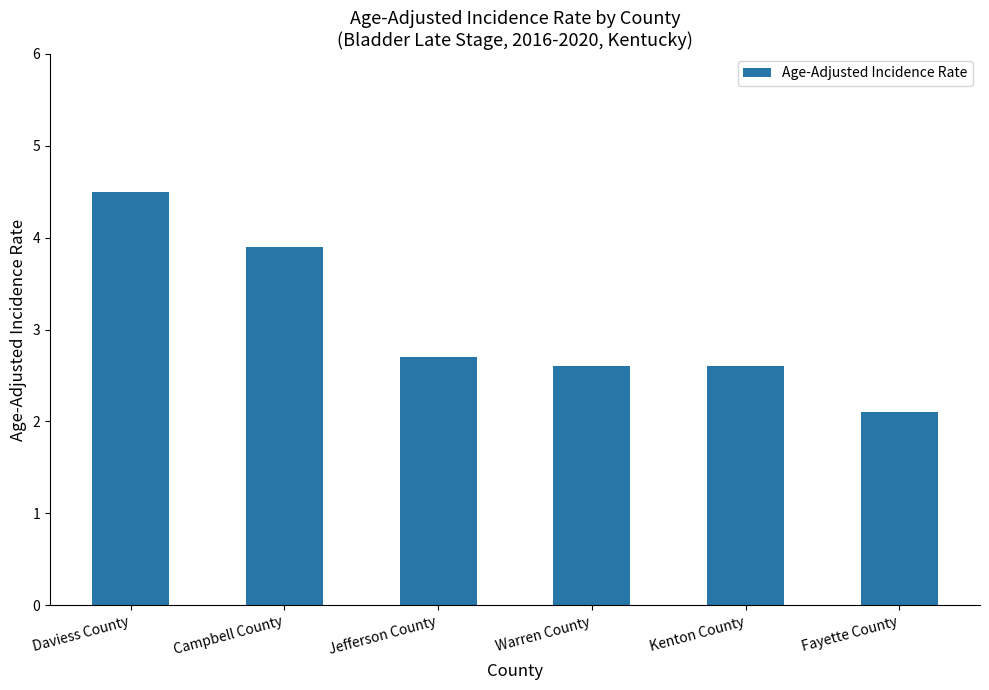

What is the sum of the values at Jefferson County and Kenton County?

5.3